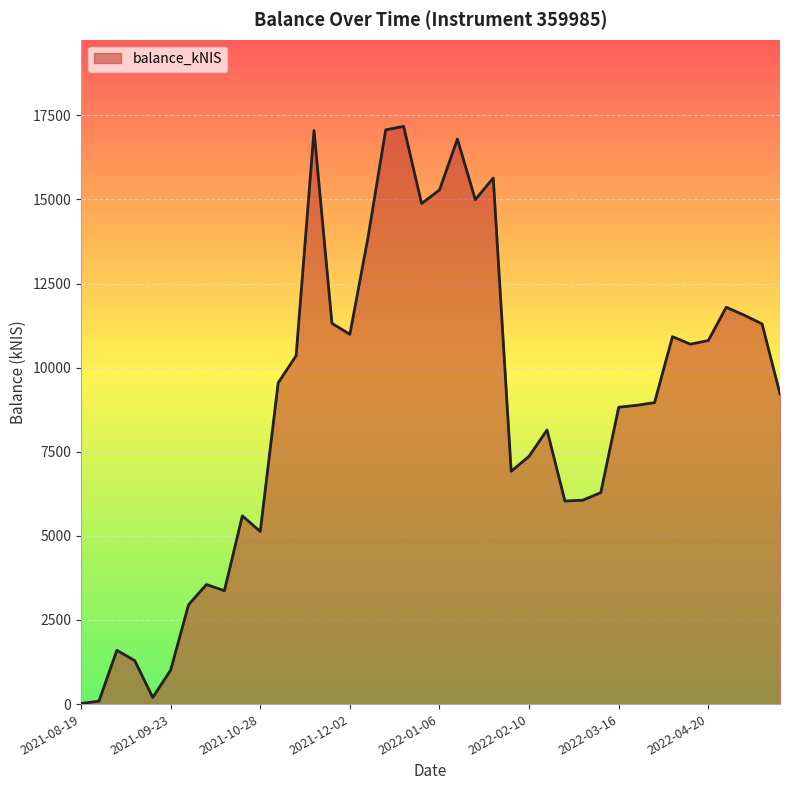

What is the difference between the maximum and minimum values?

17153.0